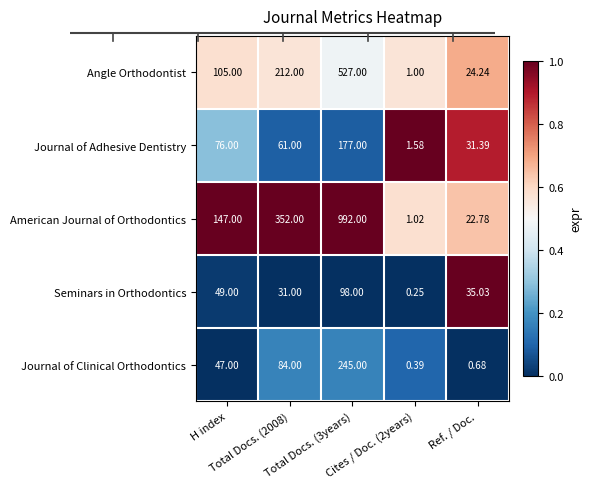

Which series has the widest spread of values?

American Journal of Orthodontics